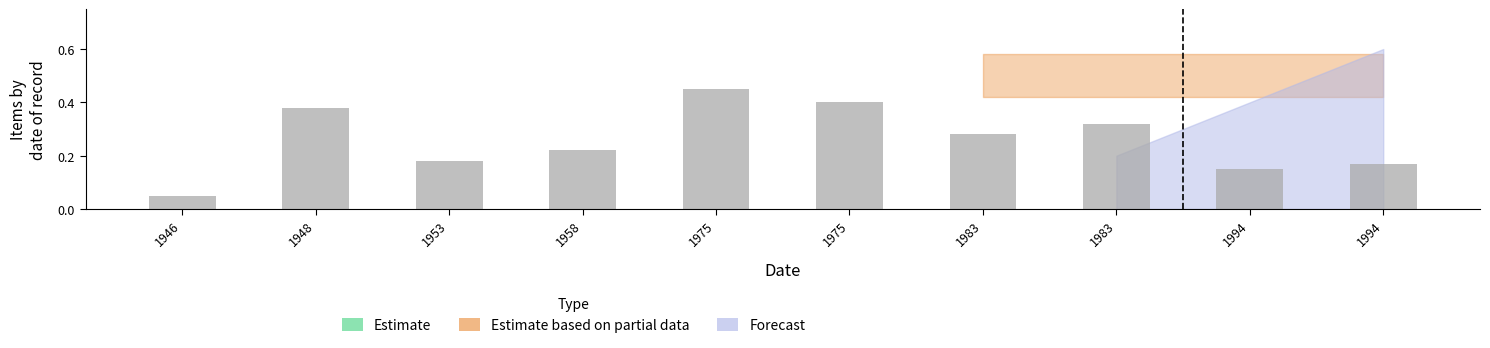

How many bars are there in total?

10